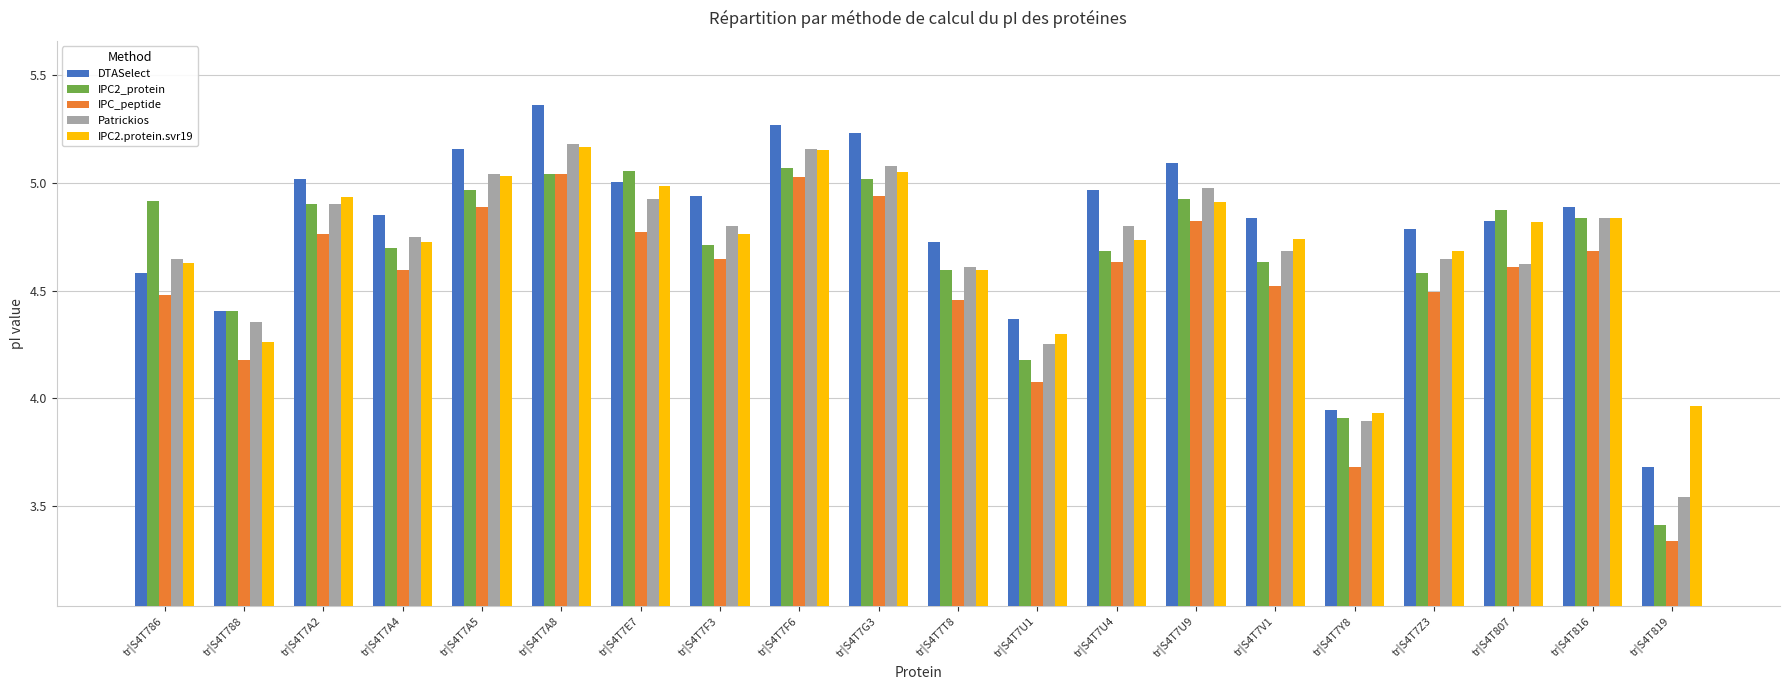

What are all the series names shown in the legend?

DTASelect, IPC2_protein, IPC_peptide, Patrickios, IPC2.protein.svr19